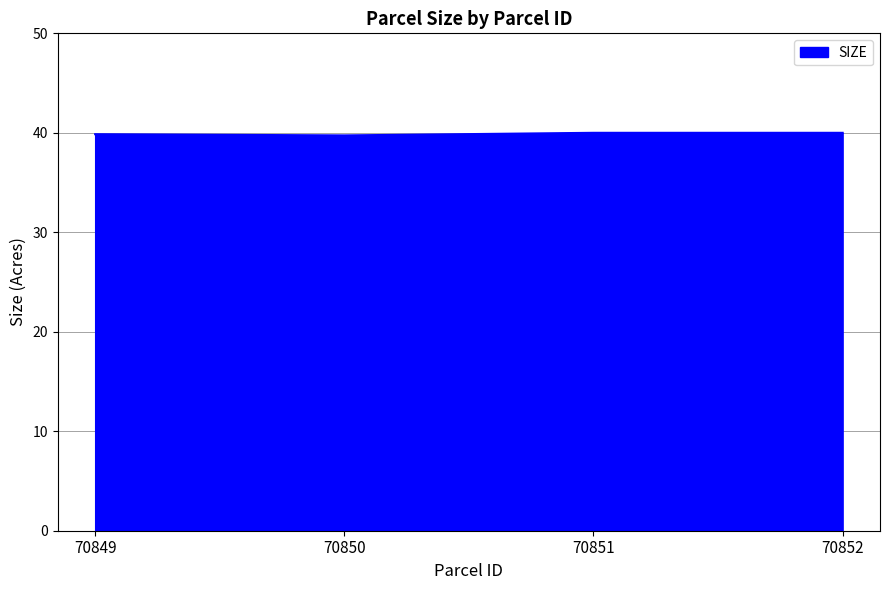

What is the maximum value shown in the chart?

40.0